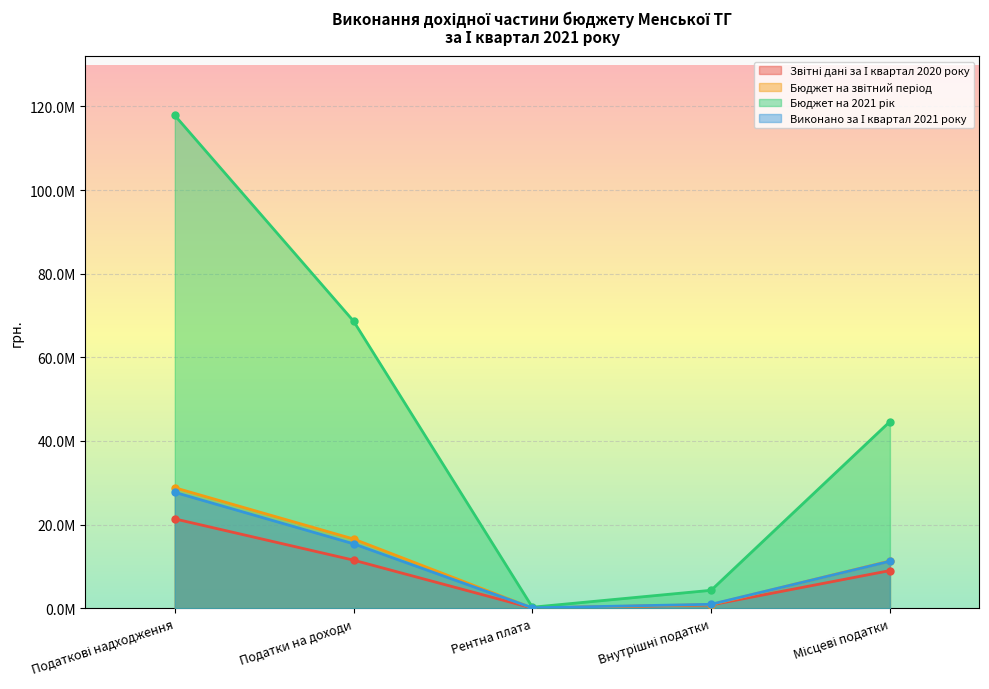

What is the difference between the maximum and minimum values in the Звітні дані за І квартал 2020 року series?

21322371.1